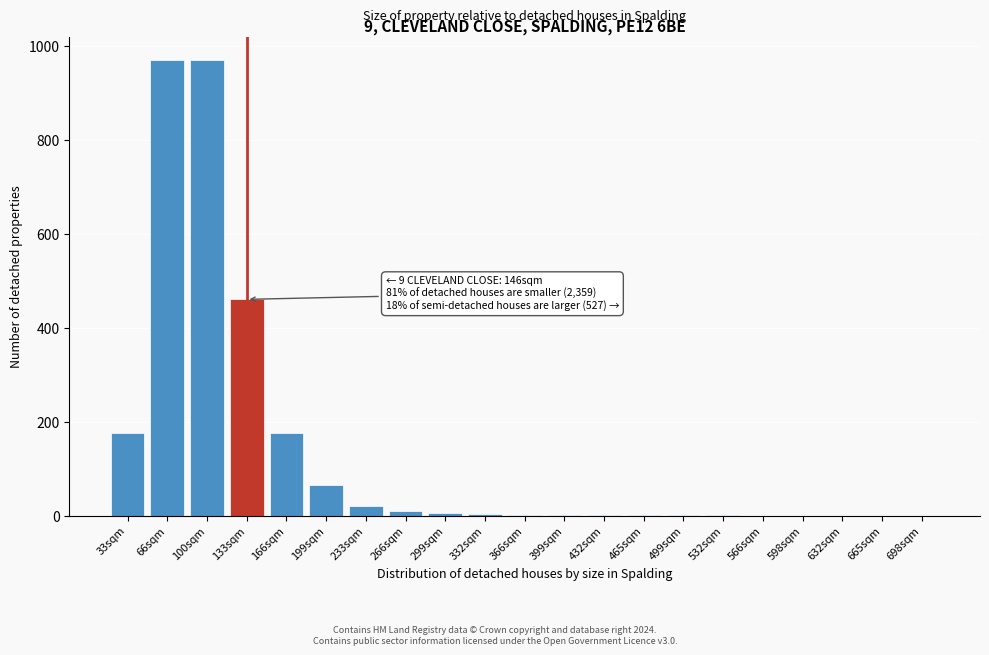

What is the change in value from 33sqm to 66sqm?

+795